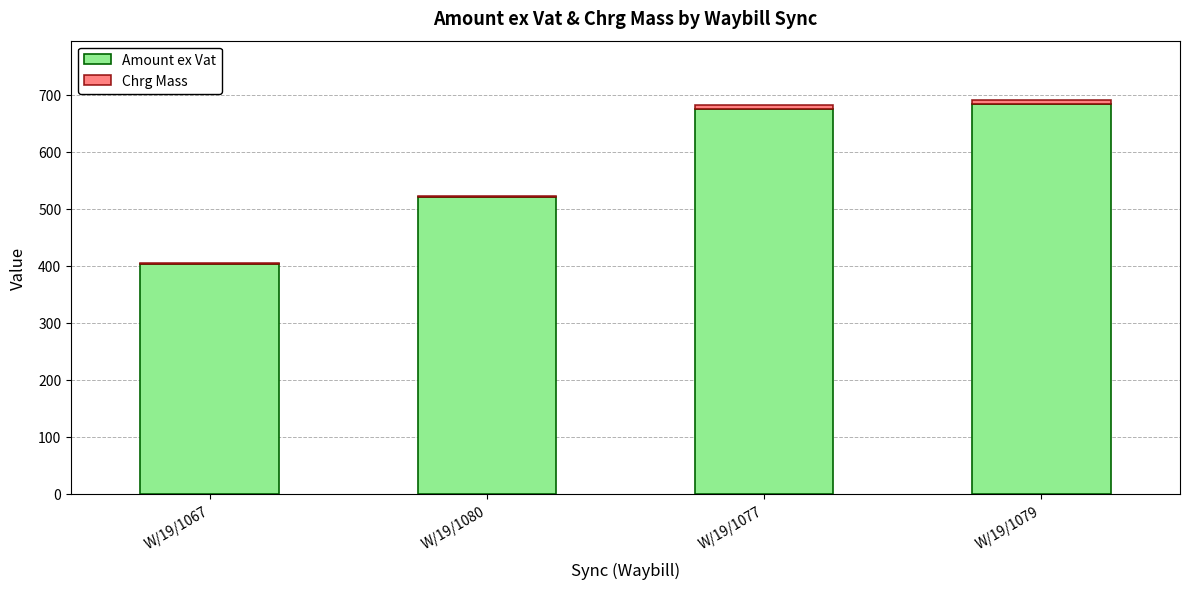

Is it true that Amount ex Vat equals 720.6 at W/19/1067?

False